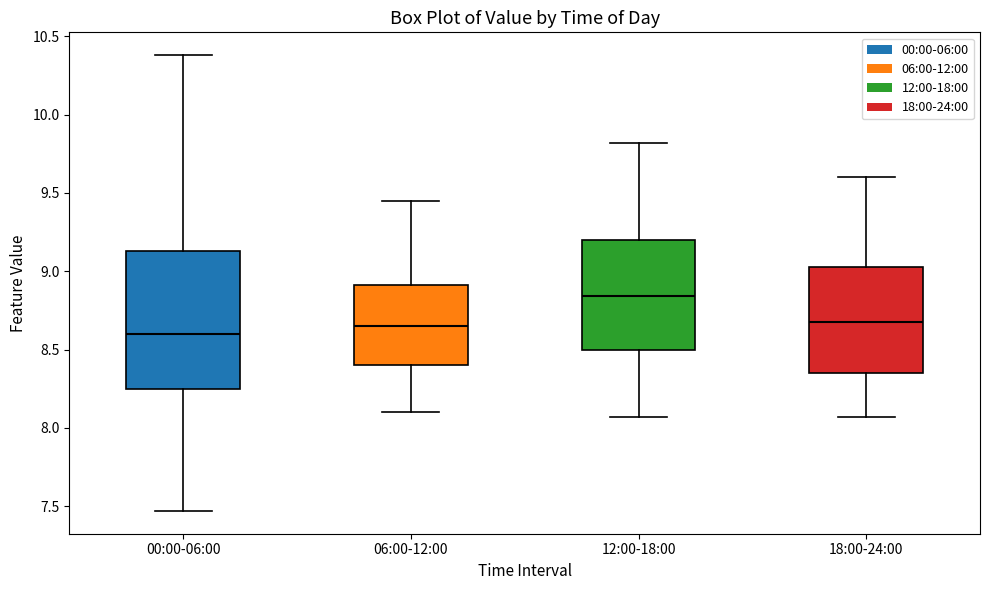

Reading left to right, transcribe this box plot: for each box, give where its median line is, the range the box spans, and where its two whiskers end, as read against the y-axis. The values are not printed on the chart, so give them approximately, as read against the axis.

00:00-06:00: median 8.60, box 8.25 to 9.15, whiskers 7.45 to 10.40
06:00-12:00: median 8.65, box 8.40 to 8.90, whiskers 8.10 to 9.45
12:00-18:00: median 8.85, box 8.50 to 9.20, whiskers 8.05 to 9.80
18:00-24:00: median 8.70, box 8.35 to 9.05, whiskers 8.05 to 9.60